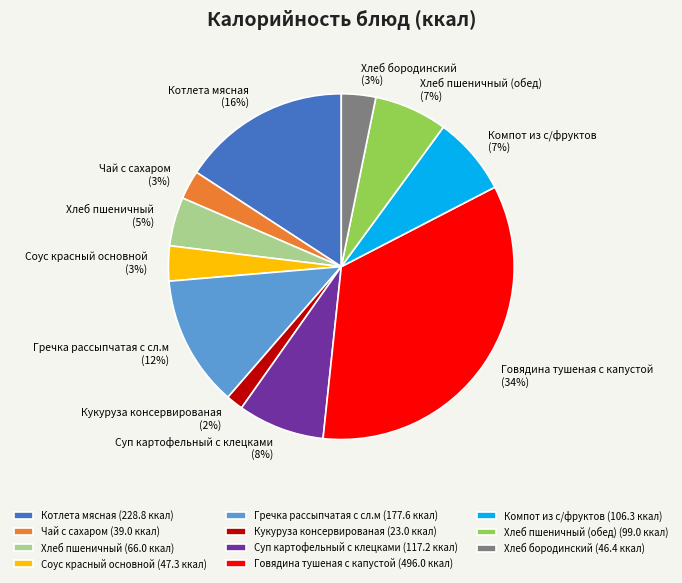

True or false: Хлеб пшеничный accounts for 5% of the total.

True